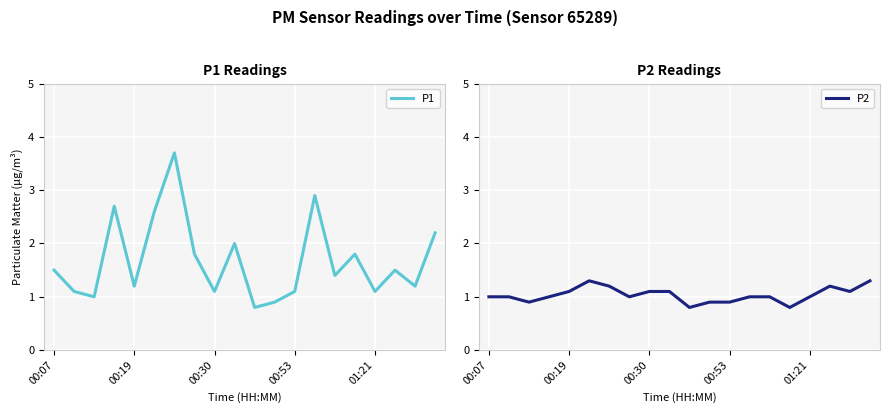

The value of P1 at 00:19 is 1.2. True or false?

True